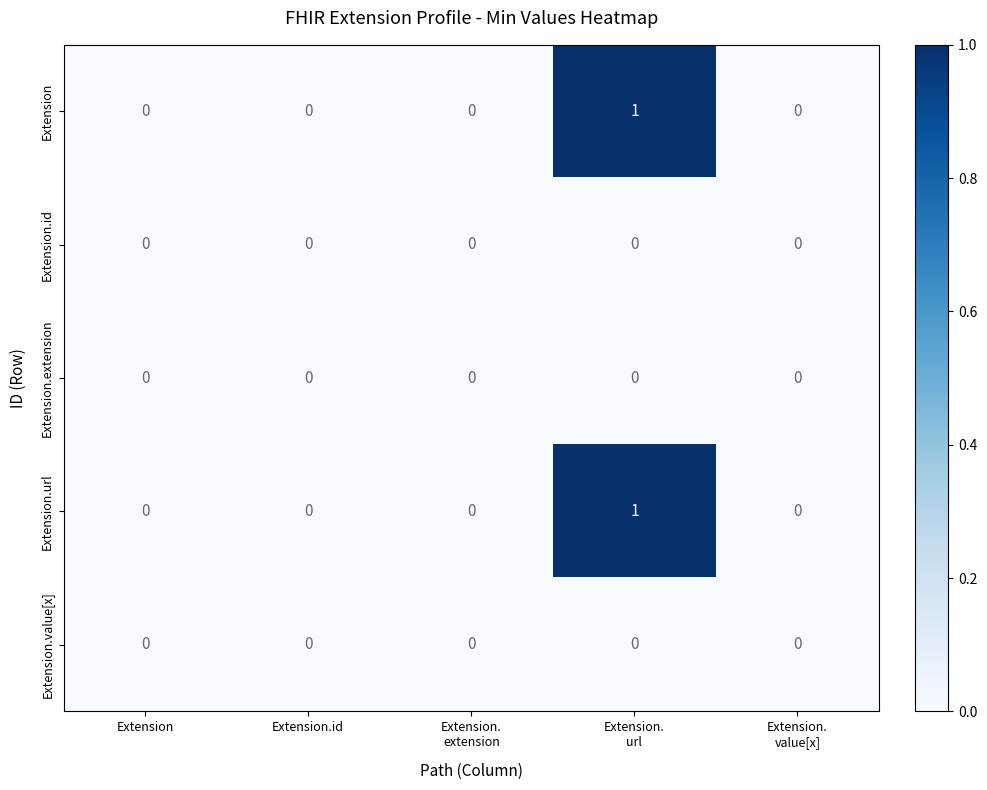

Reading left to right, transcribe all the data shown in this chart.

Extension: 0	0	0	1	0
Extension.id: 0	0	0	0	0
Extension.extension: 0	0	0	0	0
Extension.url: 0	0	0	1	0
Extension.value[x]: 0	0	0	0	0